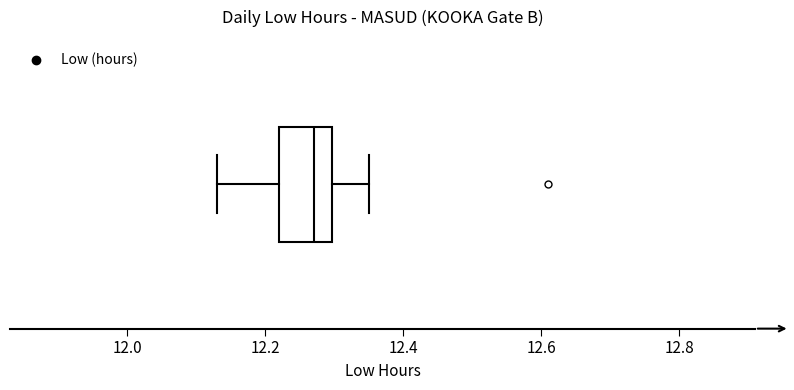

Read this box plot against the x-axis: the position of the median line, the range covered by the box, and the ends of both whiskers. The values are not printed on the chart, so give them approximately, as read against the axis.

median 12.28, box 12.22 to 12.30, whiskers 12.14 to 12.36